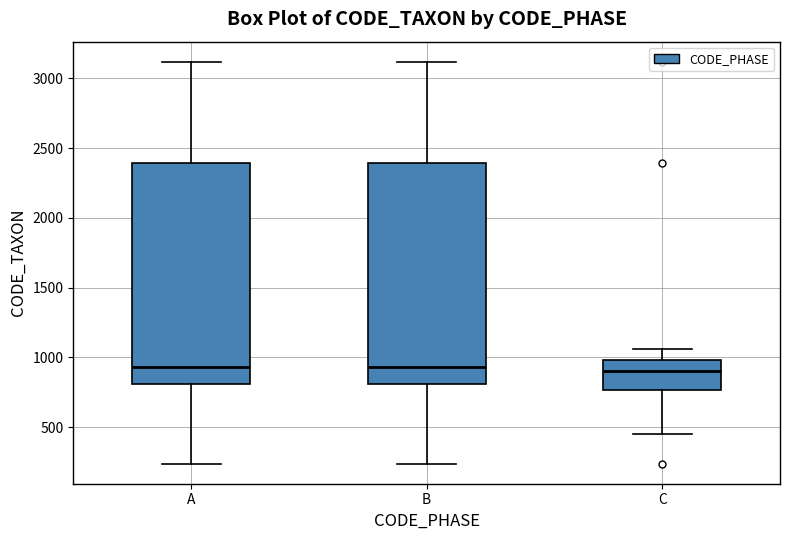

Reading left to right, transcribe this box plot: for each box, give where its median line is, the range the box spans, and where its two whiskers end, as read against the y-axis. The values are not printed on the chart, so give them approximately, as read against the axis.

A: median 950, box 800 to 2400, whiskers 250 to 3100
B: median 950, box 800 to 2400, whiskers 250 to 3100
C: median 900, box 750 to 1000, whiskers 450 to 1050